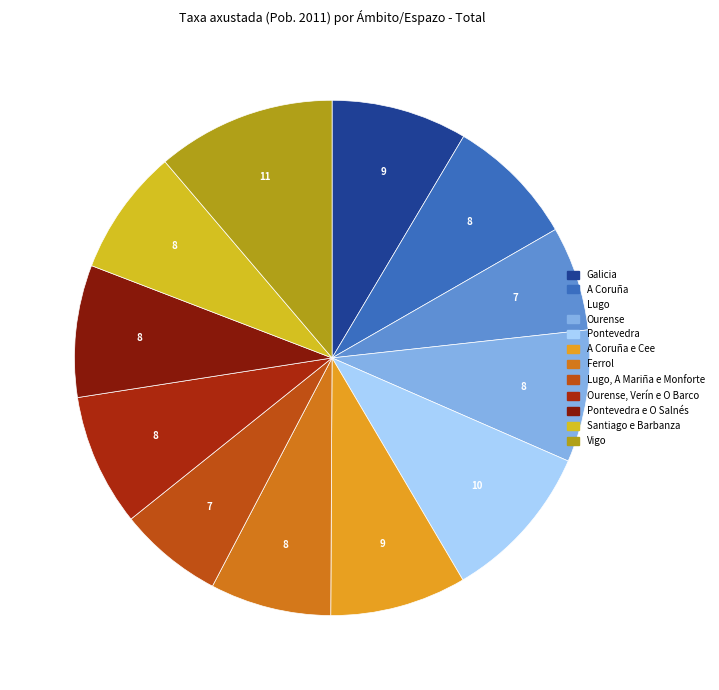

Count the number of slices in the pie.

12